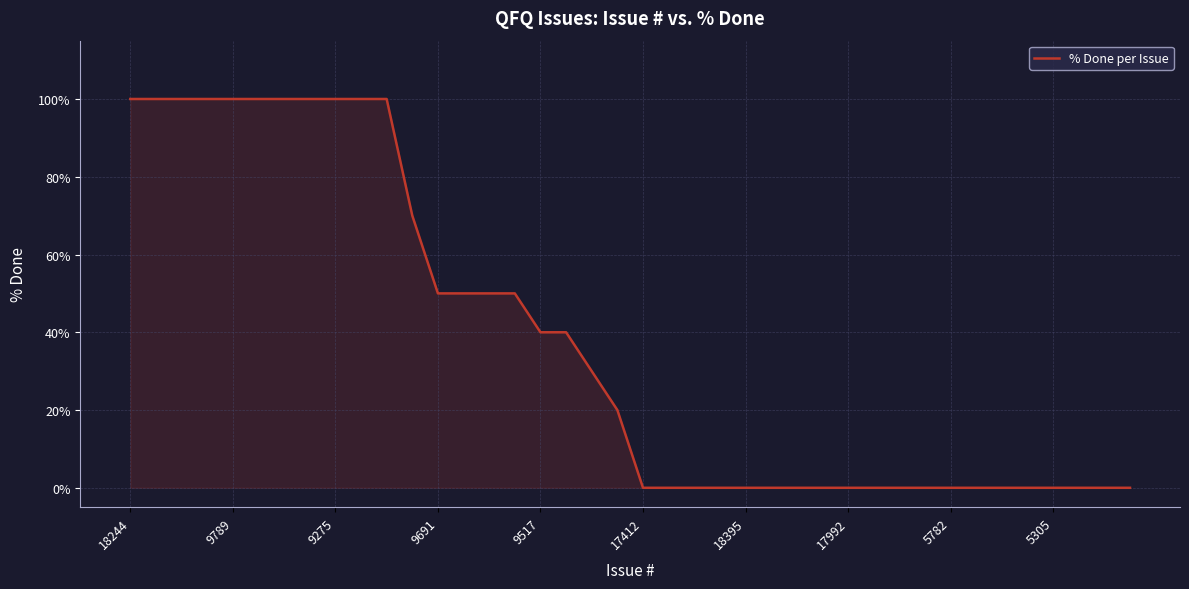

What is the difference between the maximum and minimum values?

100